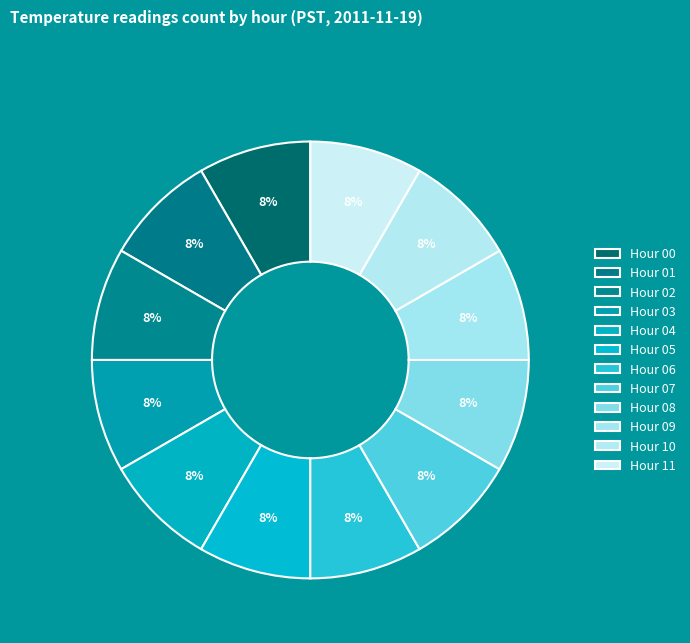

How many segments does this pie chart have?

12